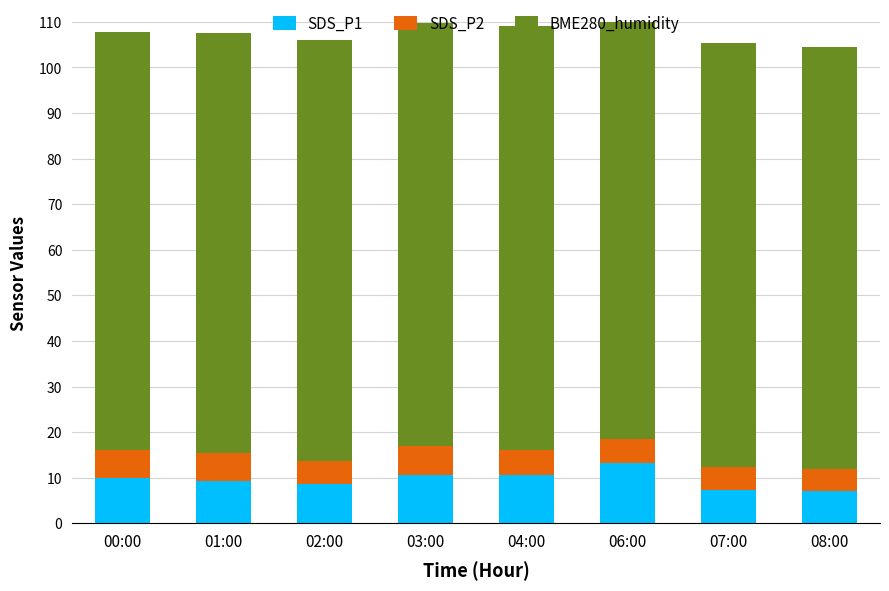

What is the label of the 7th bar from the left?

07:00